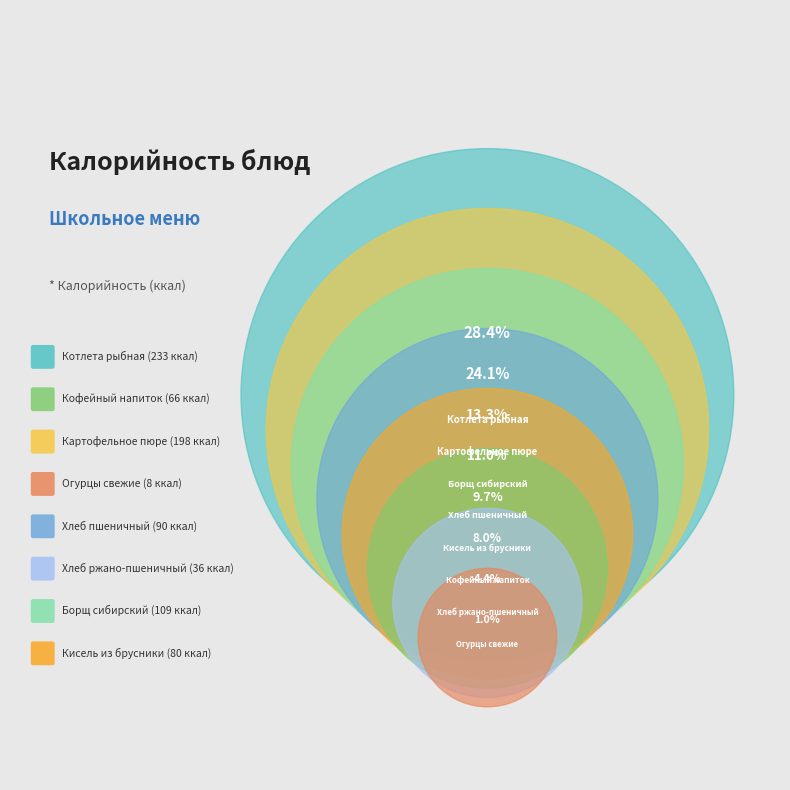

The Борщ сибирский slice represents 1% of the pie. True or false?

False